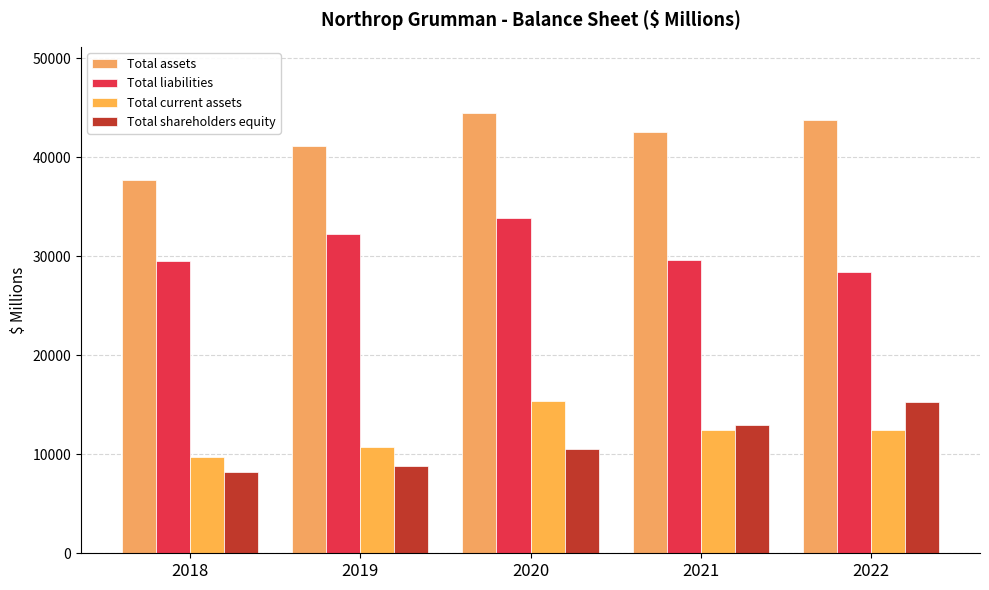

What is the total value across all series at 2022?

99998